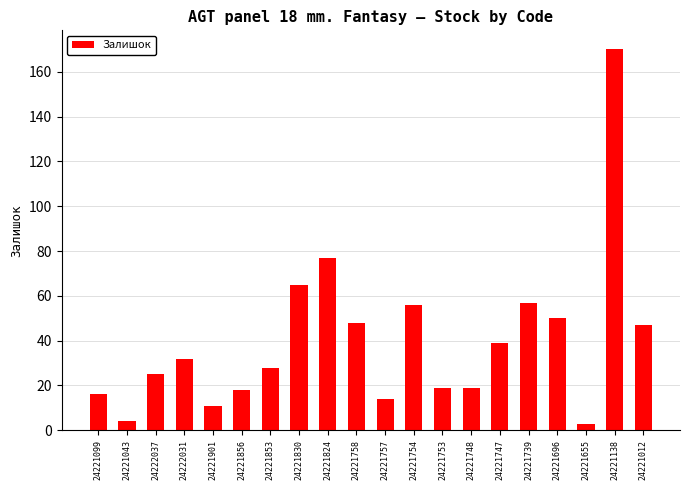

What position from the right is 24221901?

16